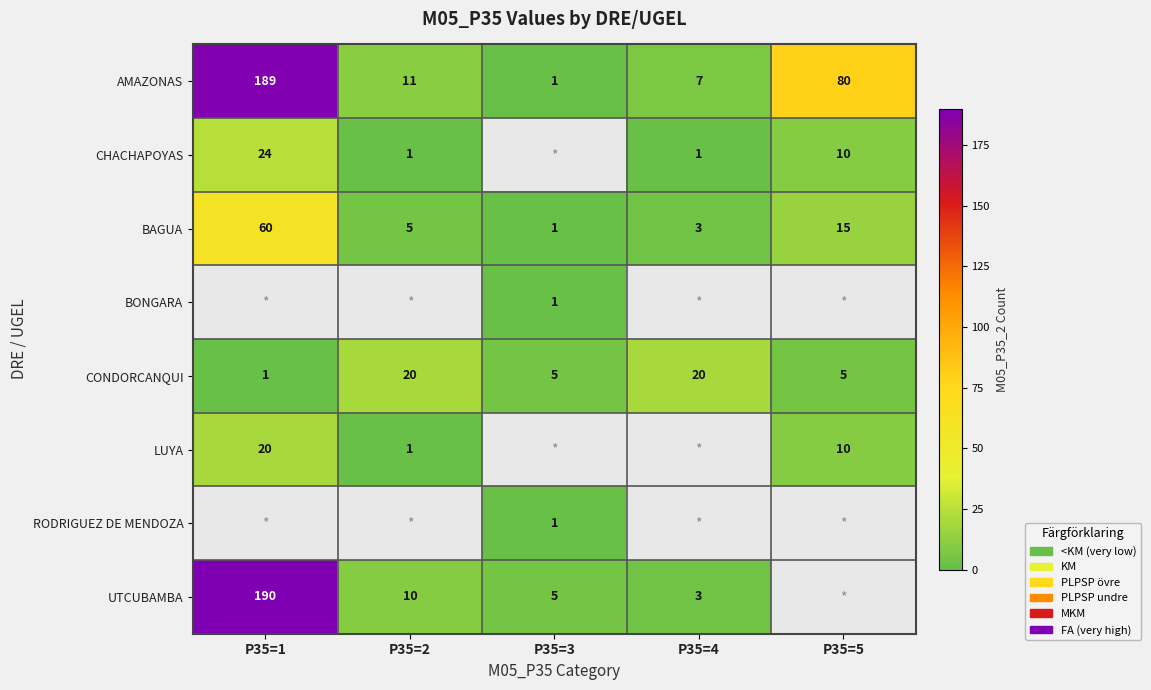

At which category does the chart reach its minimum across all series?

P35=3